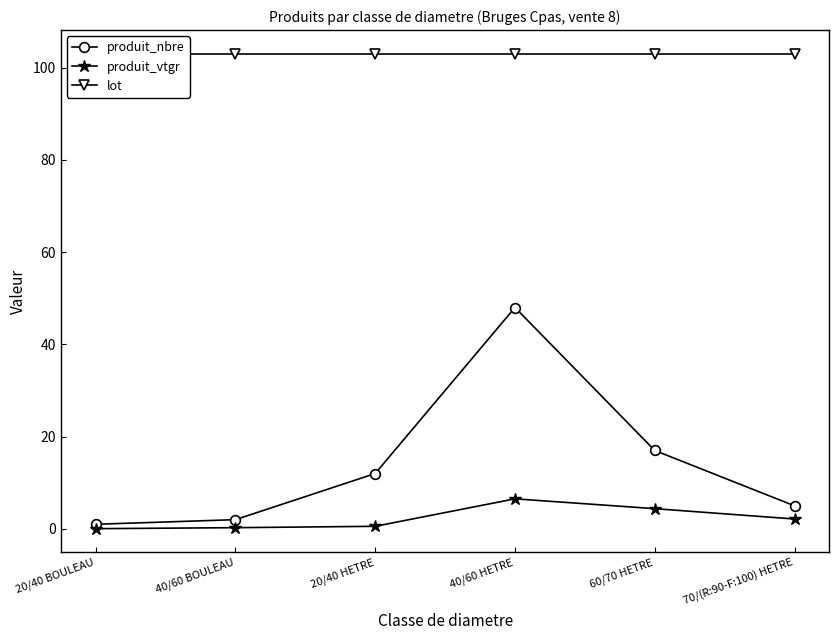

Does the chart have visible grid lines?

No